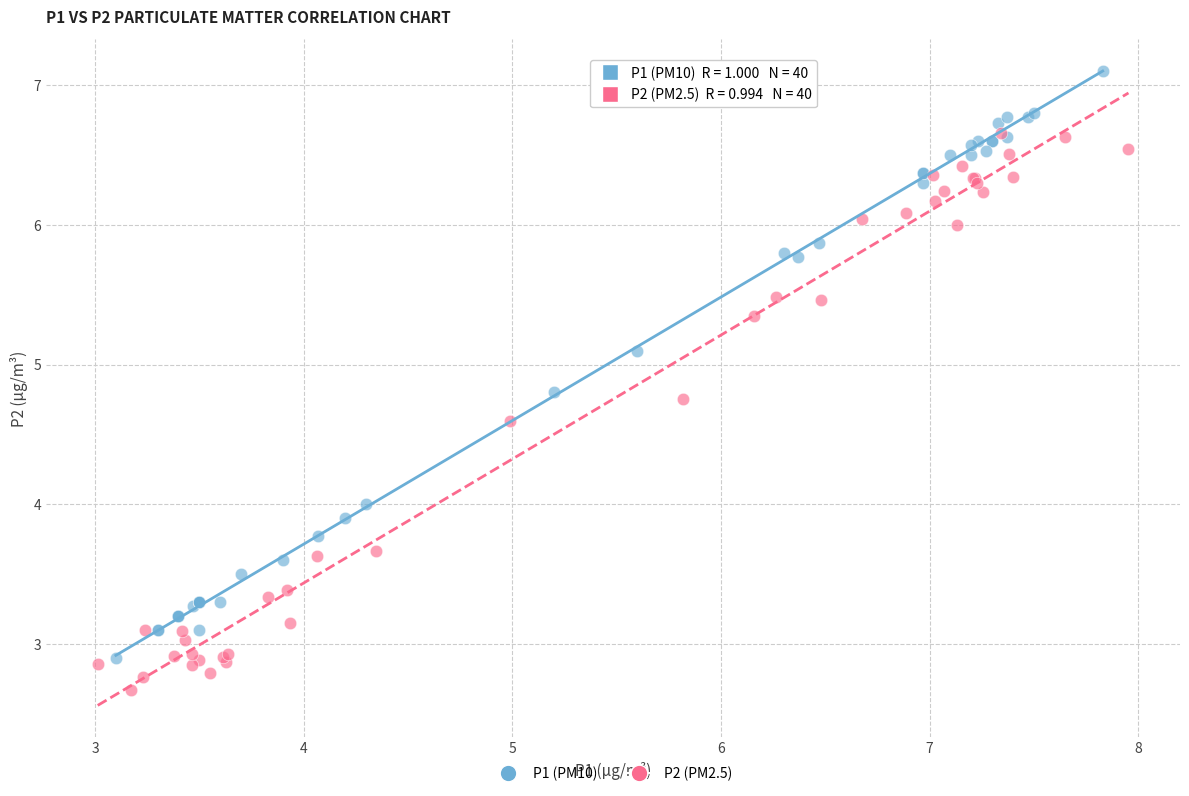

Which series reaches the minimum Y coordinate?

P2 (PM2.5)